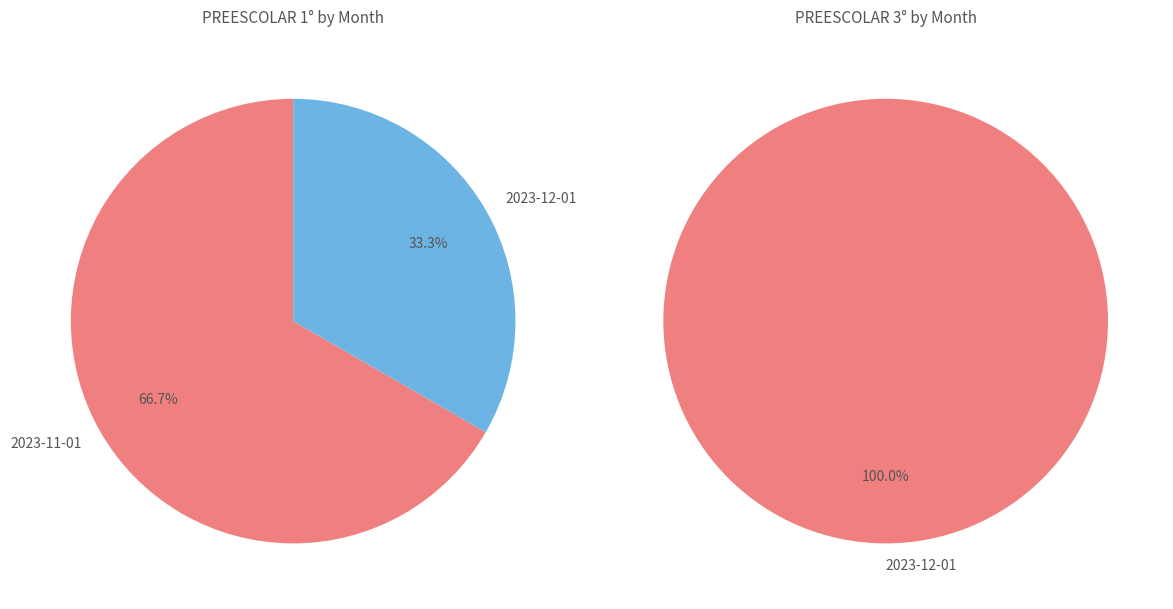

The 2024-01-01 slice represents 0% of the pie. True or false?

True